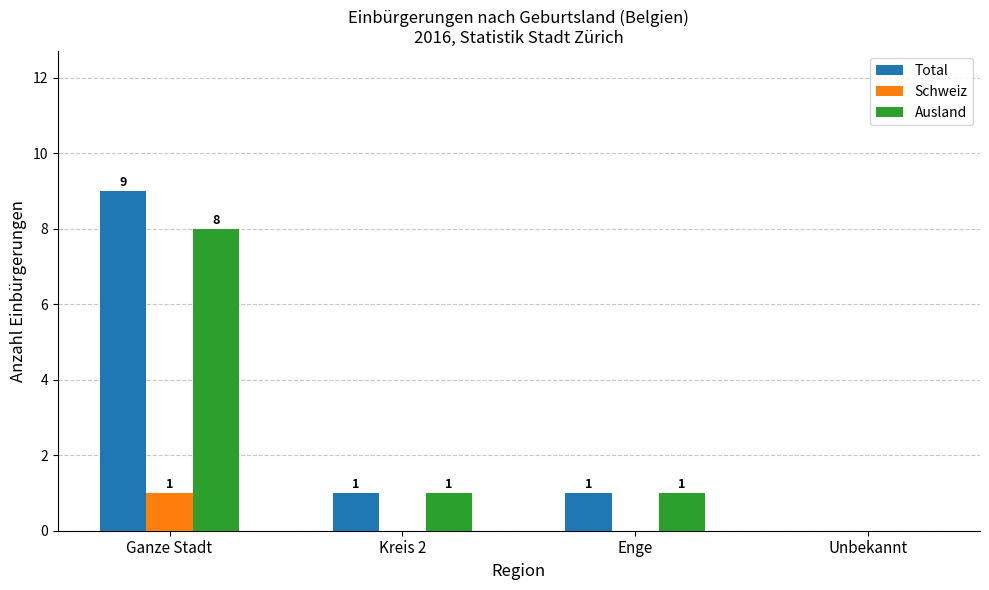

Which series changed the most between Ganze Stadt and Kreis 2?

Total